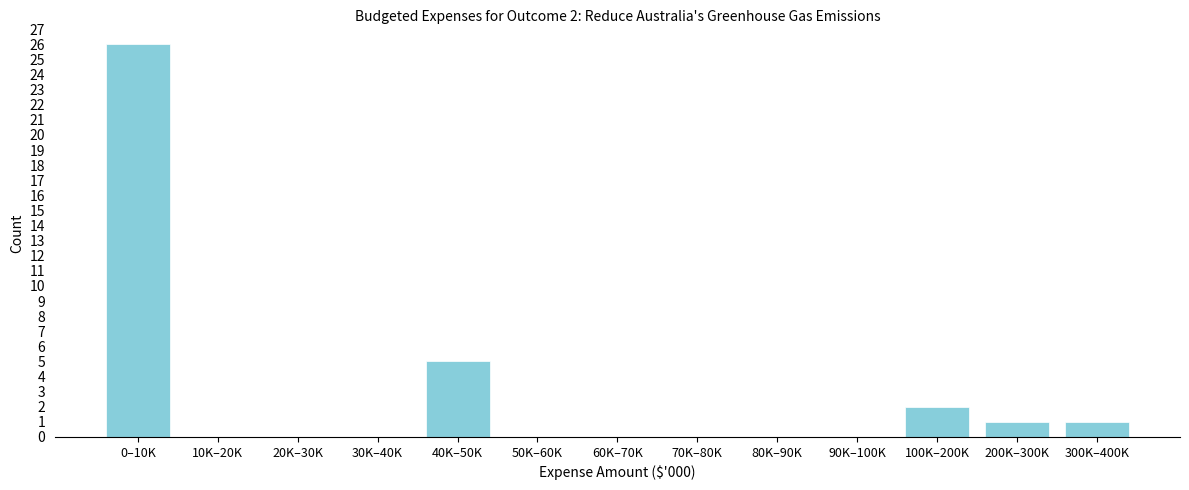

Reading right to left, transcribe all the data shown in this chart.

300K–400K=1	200K–300K=1	100K–200K=2	90K–100K=0	80K–90K=0	70K–80K=0	60K–70K=0	50K–60K=0	40K–50K=5	30K–40K=0	20K–30K=0	10K–20K=0	0–10K=26